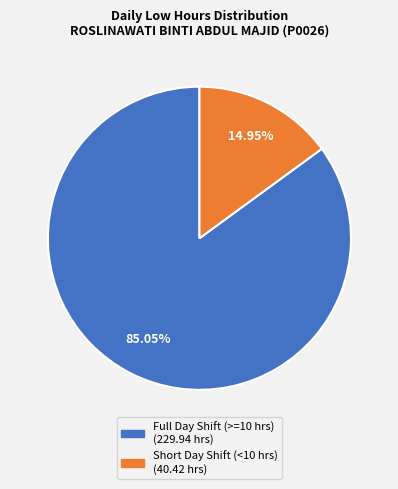

Is there a majority slice in this chart?

Yes